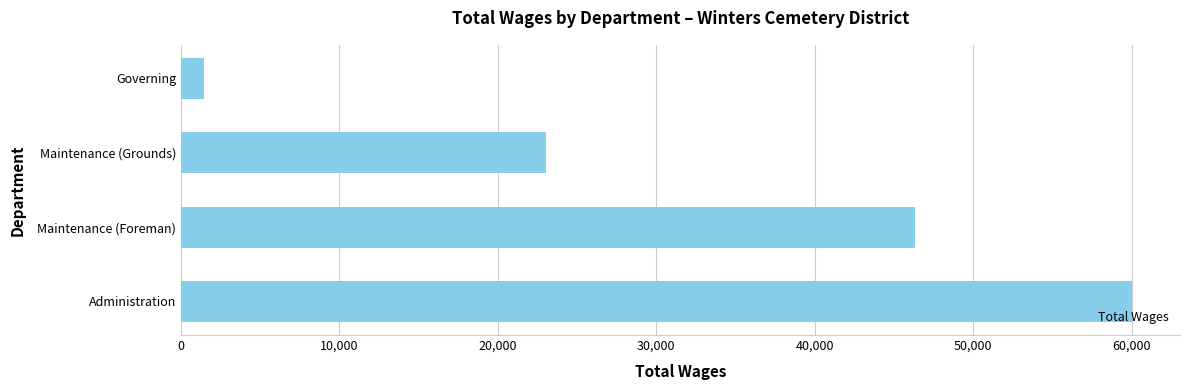

Read the value at Governing.

1440